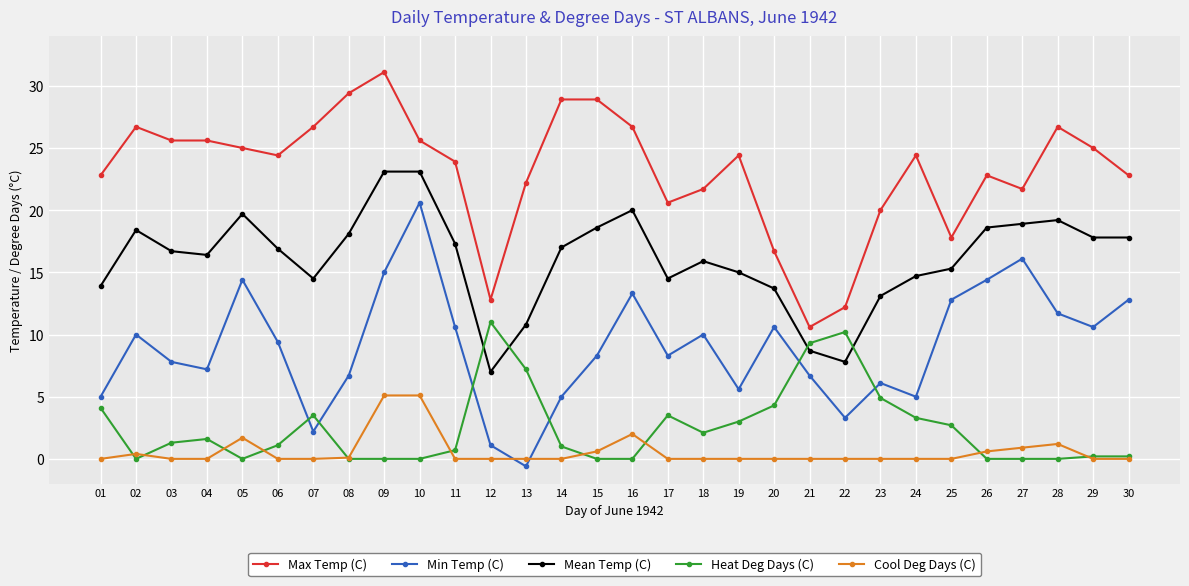

True or false: Max Temp (C) and Mean Temp (C) cross at least once.

False